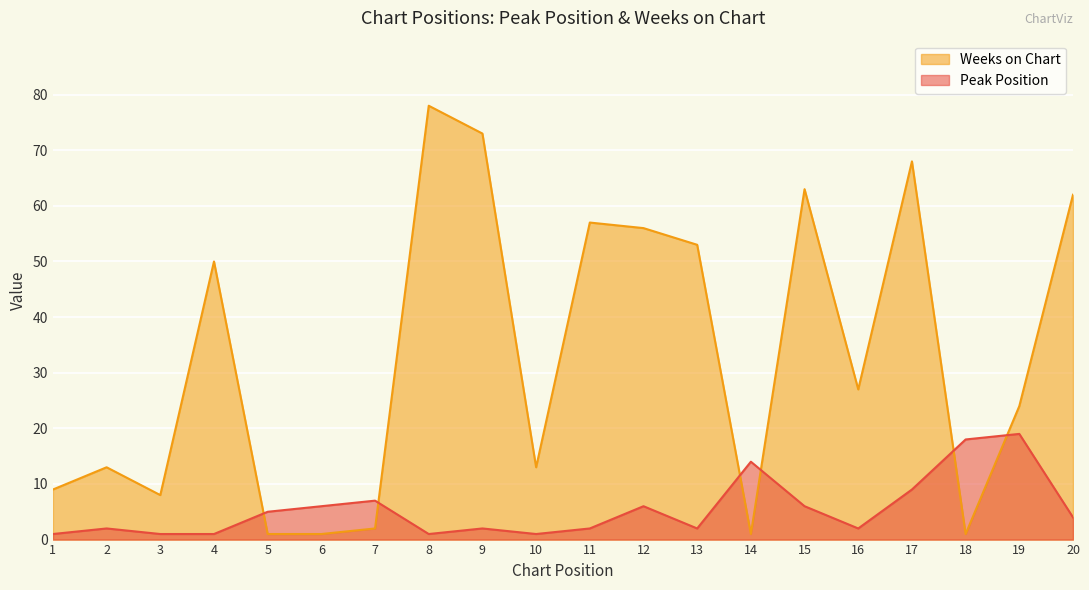

At how many categories does at least one series exceed 56?

6